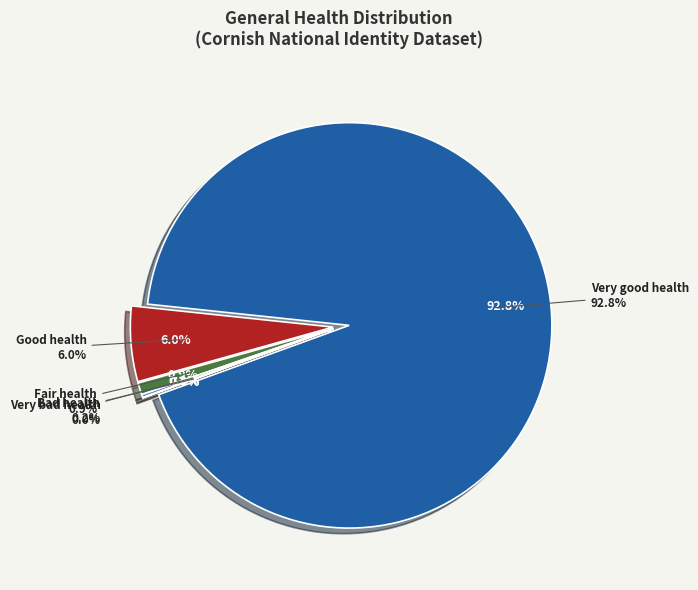

True or false: Very bad health accounts for 7% of the total.

False